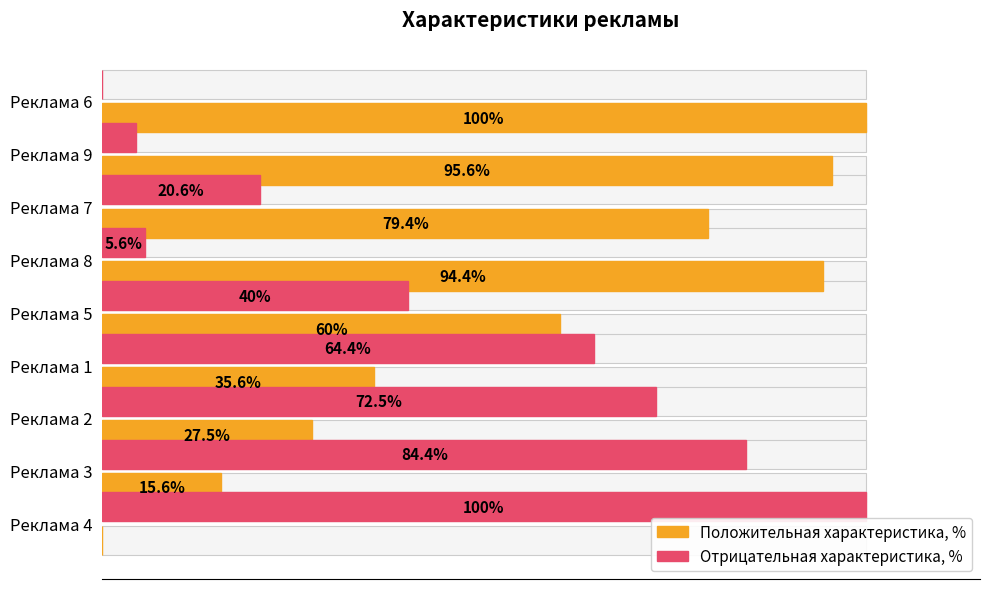

What is the difference between the maximum and minimum values in the Положительная характеристика, % series?

100.0